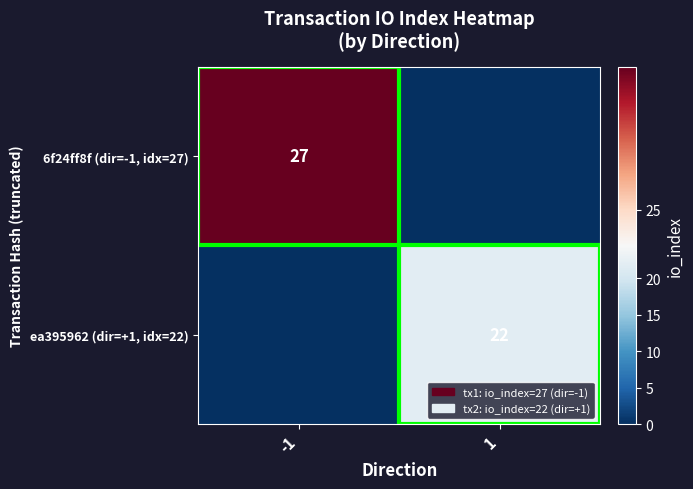

What is the maximum value shown in the chart?

27